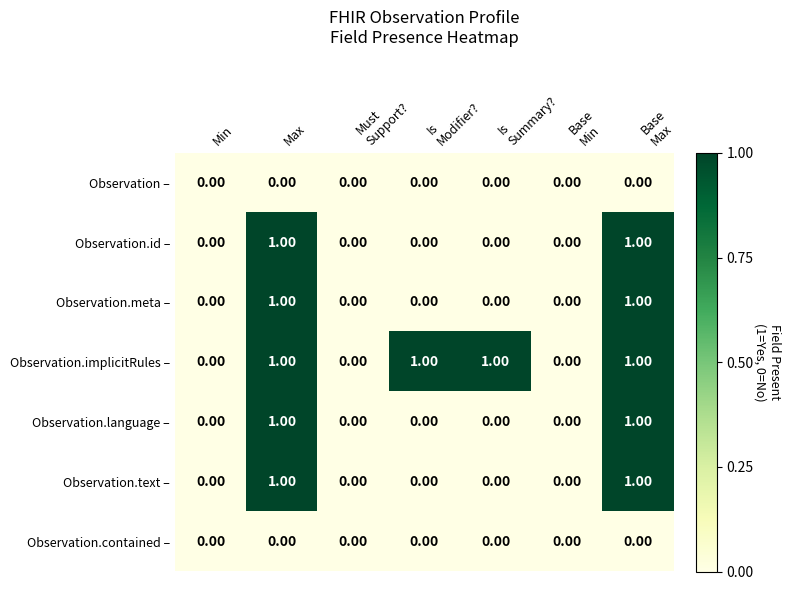

Which series has the largest total across all categories?

Observation.implicitRules –